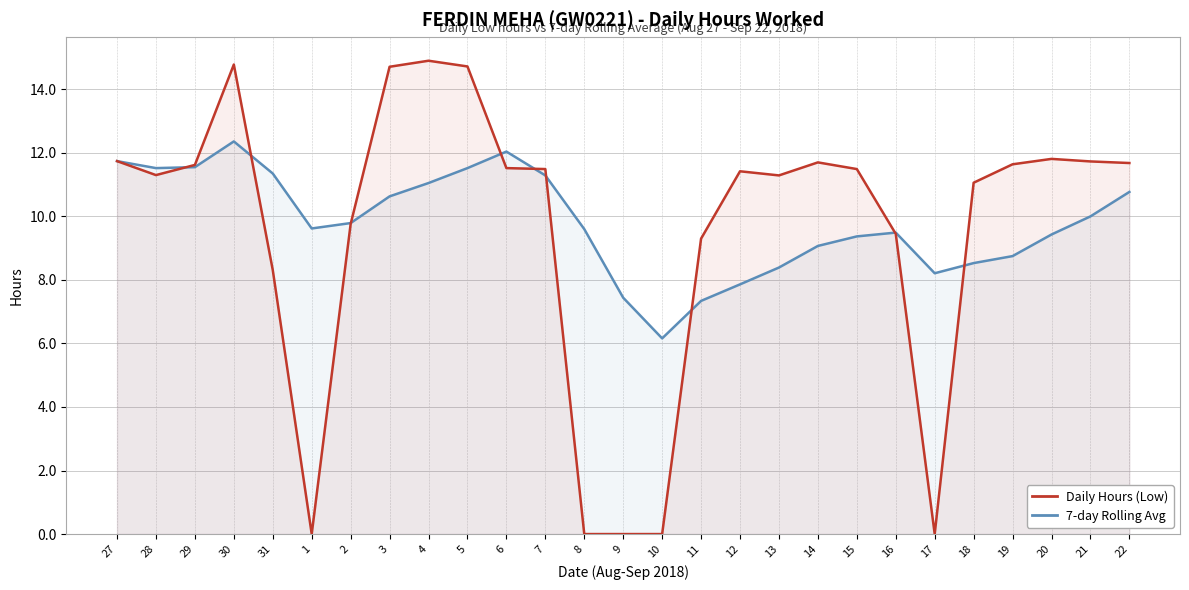

What is the sum of all 7-day Rolling Avg values?

264.9